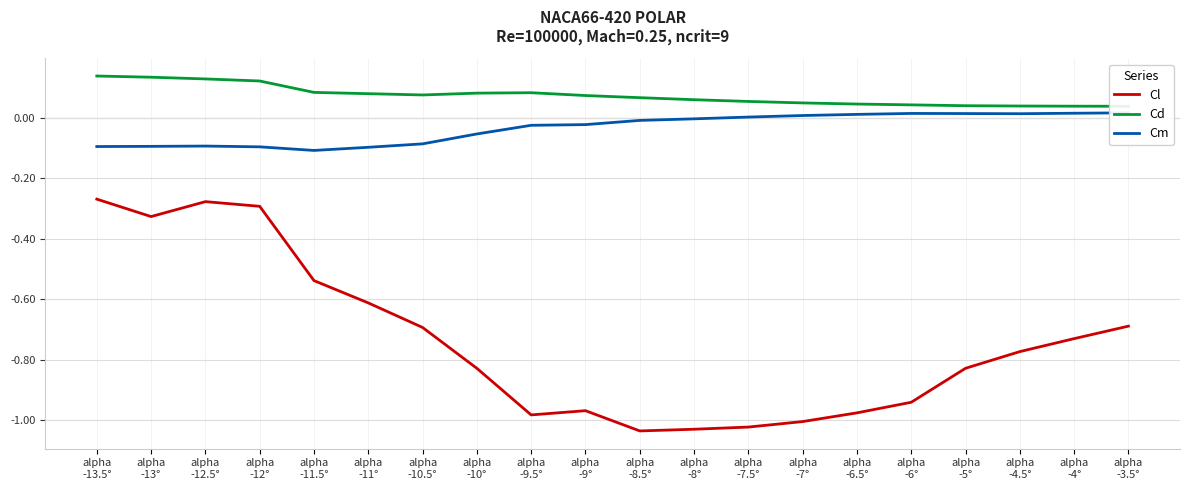

Which has a higher value, alpha
-12° or alpha
-9.5°?

alpha
-12°